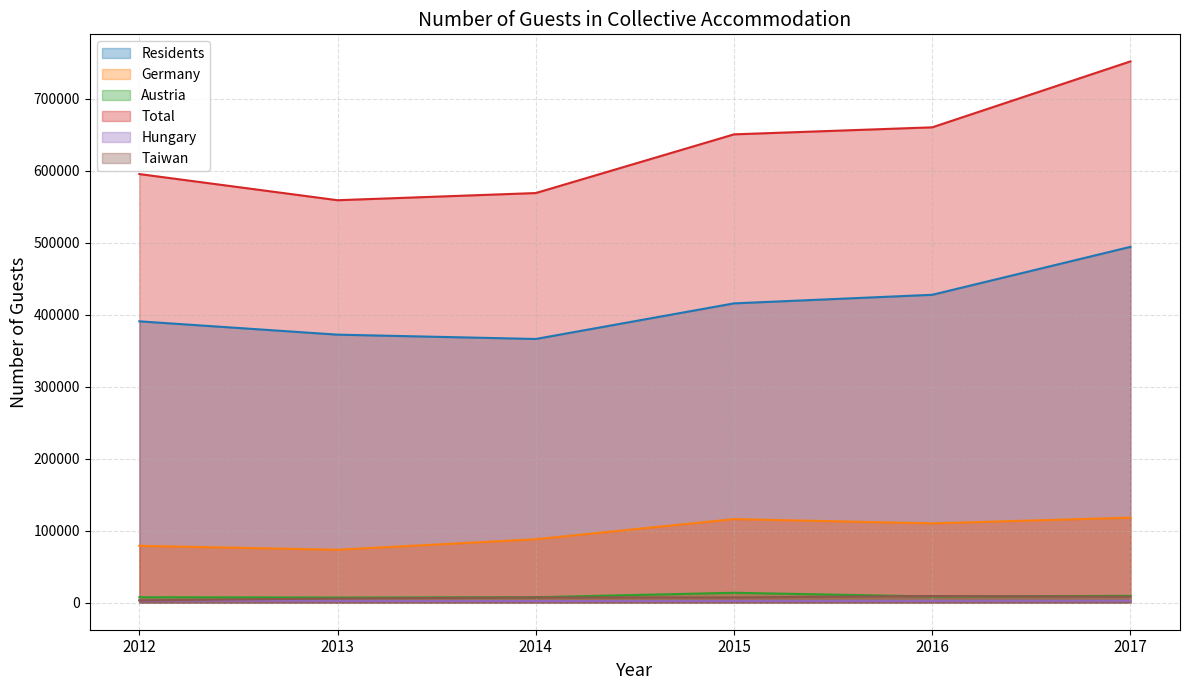

What is the value of the Taiwan point at the 2nd from the left?

5786